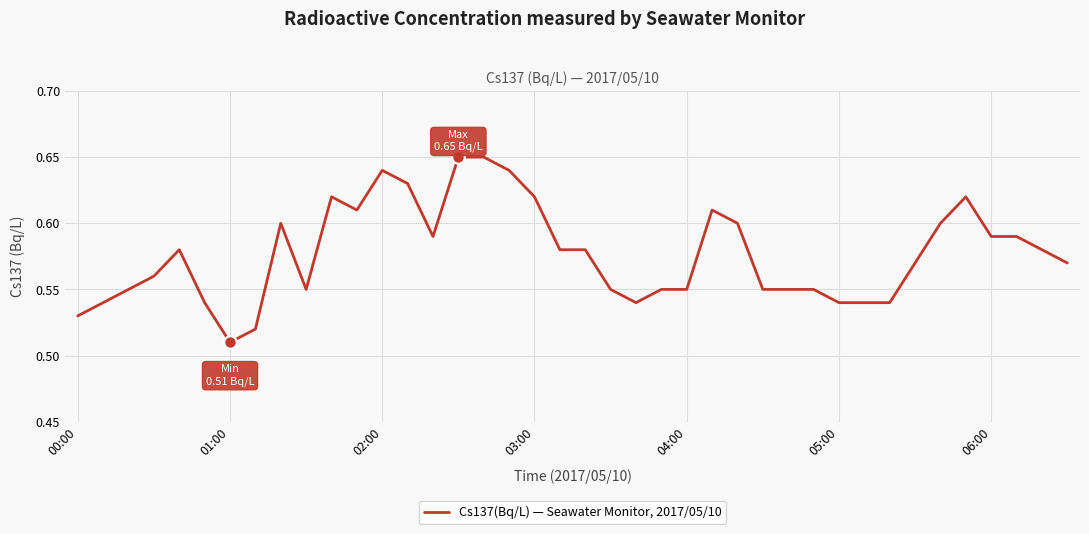

Does the chart have visible grid lines?

Yes